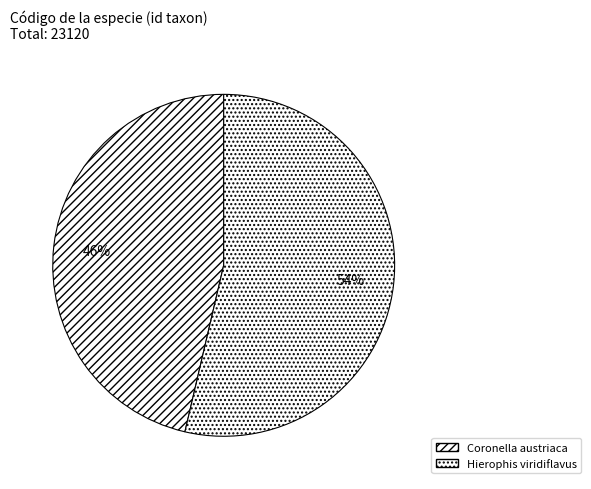

How many slices are in this pie chart?

2